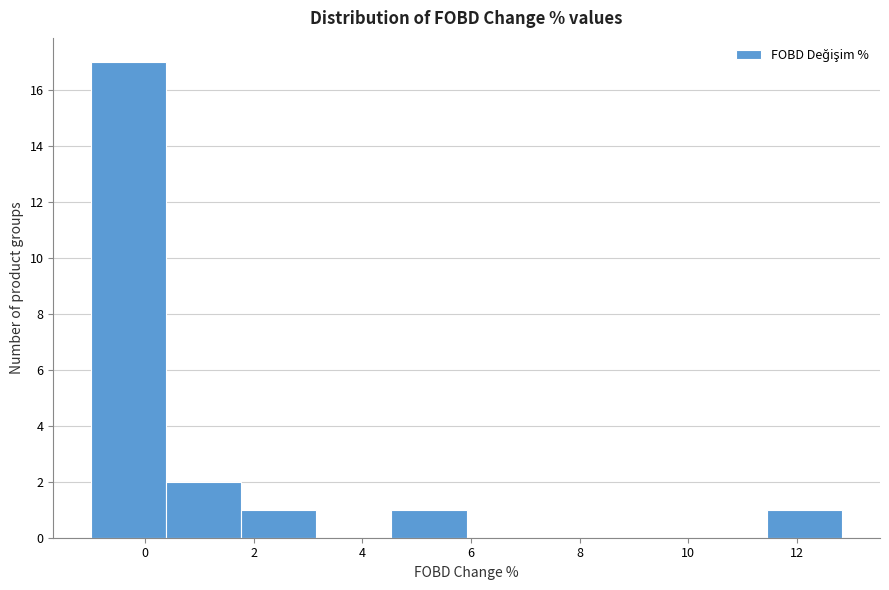

Reading left to right, list every bar in this chart as the range it spans on the x-axis followed by its height. Neither the bar edges nor the heights are printed on the chart, so give them approximately, as read against the axes.

-1.0 to 0.4: 17
0.4 to 1.8: 2
1.8 to 3.2: 1
3.2 to 4.6: 0
4.6 to 6.0: 1
6.0 to 7.4: 0
7.4 to 8.6: 0
8.6 to 10.0: 0
10.0 to 11.4: 0
11.4 to 12.8: 1